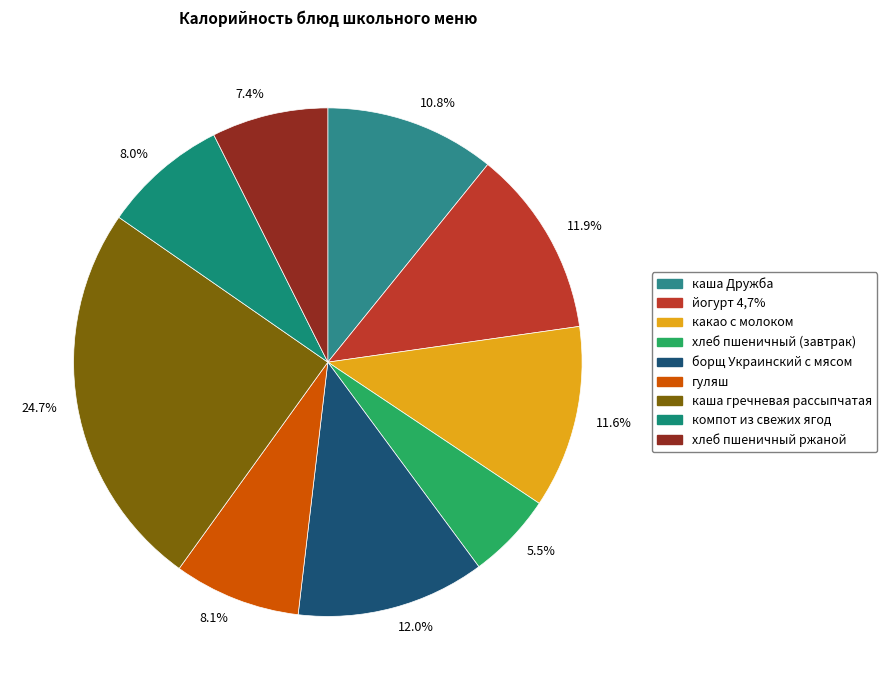

What percentage is NOT represented by 8.0%?

92.0%